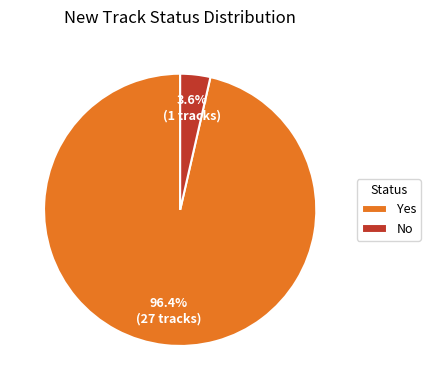

Do Yes and No together represent more than half of the pie?

Yes